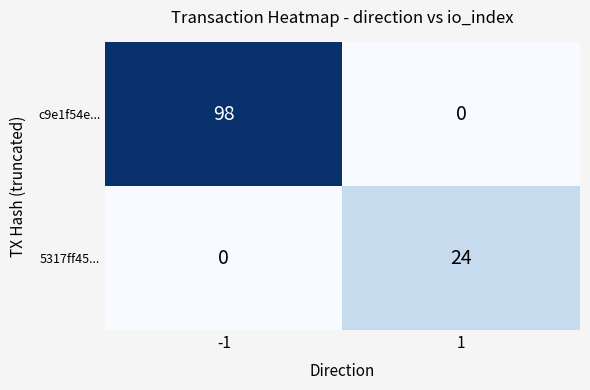

Which series changed the most between -1 and 1?

c9e1f54e...